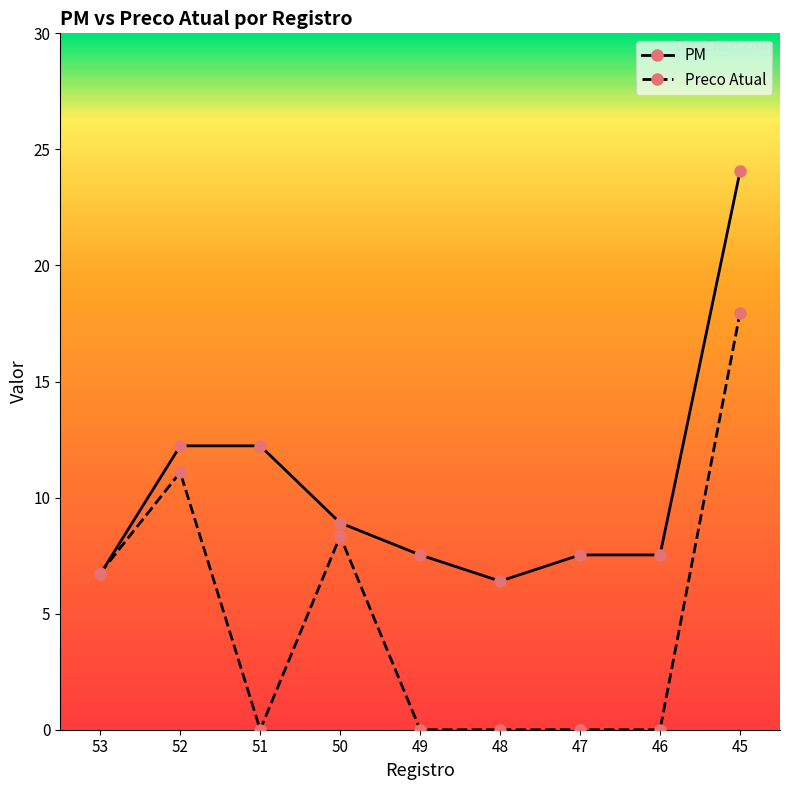

True or false: Preco Atual has more than 1 interior local peaks.

True